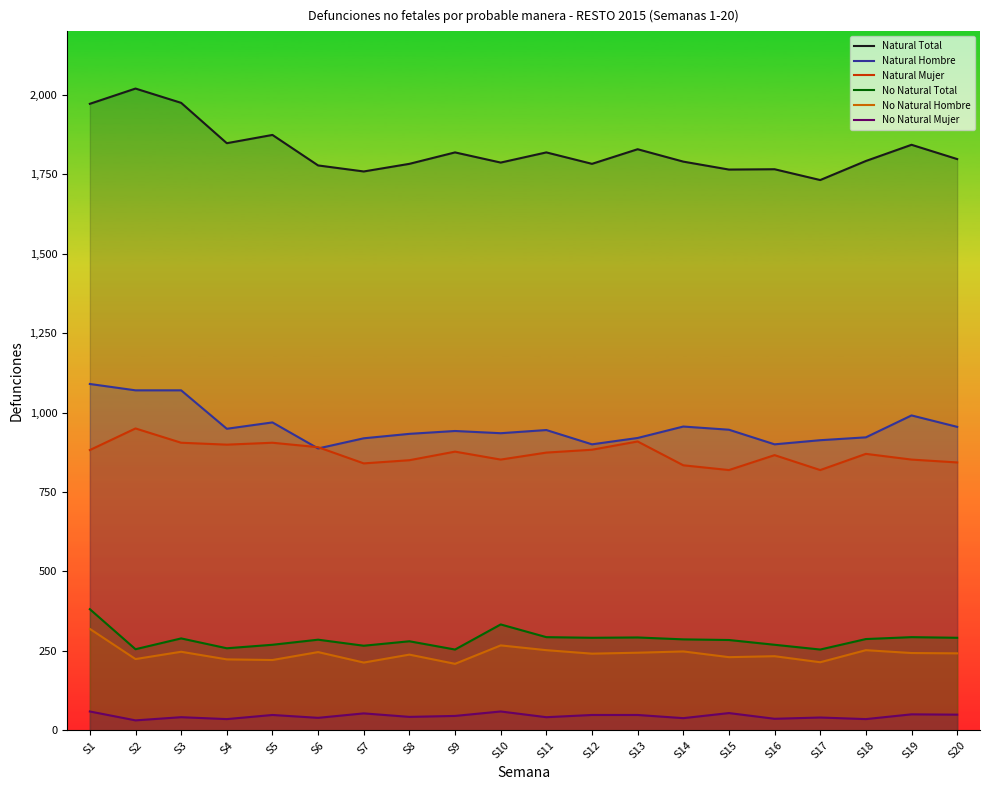

Read the No Natural Mujer value at S20.

49